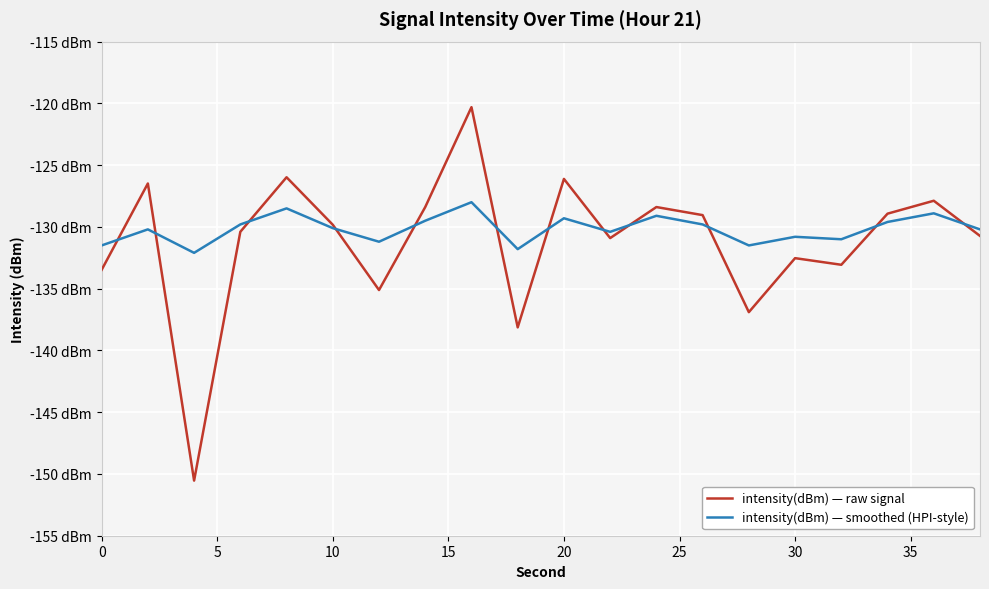

Rank the series by their maximum value, from lowest to highest.

intensity(dBm) — smoothed (HPI-style), intensity(dBm) — raw signal